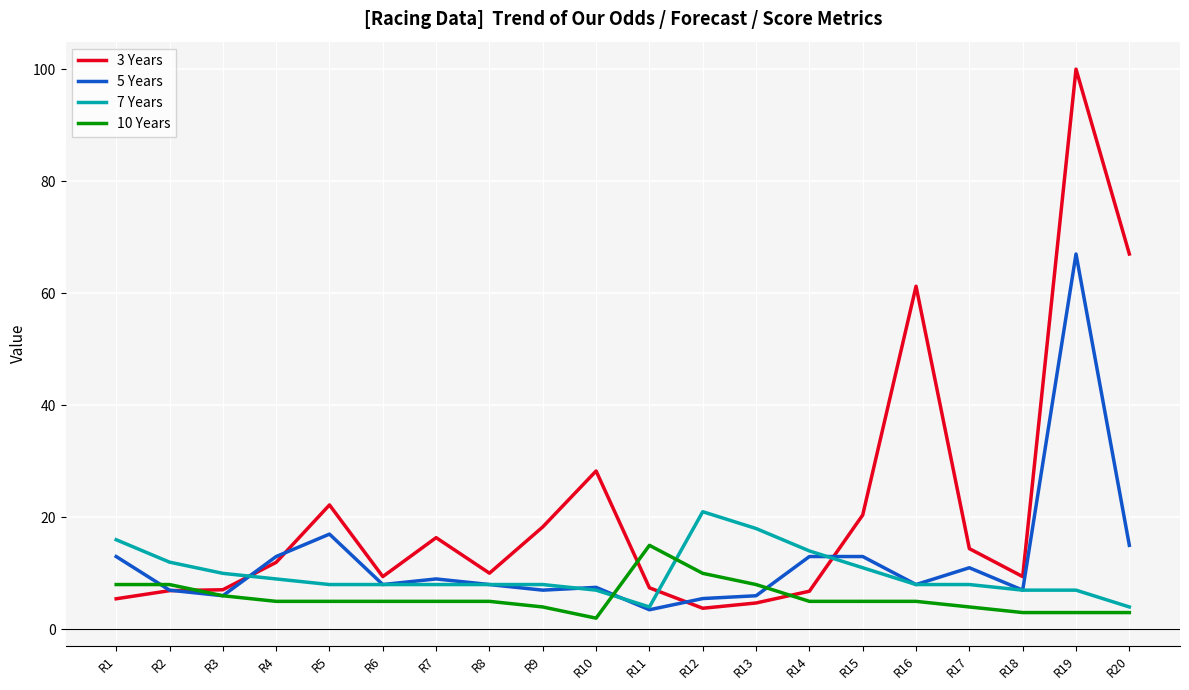

At how many categories does at least one series exceed 76?

1